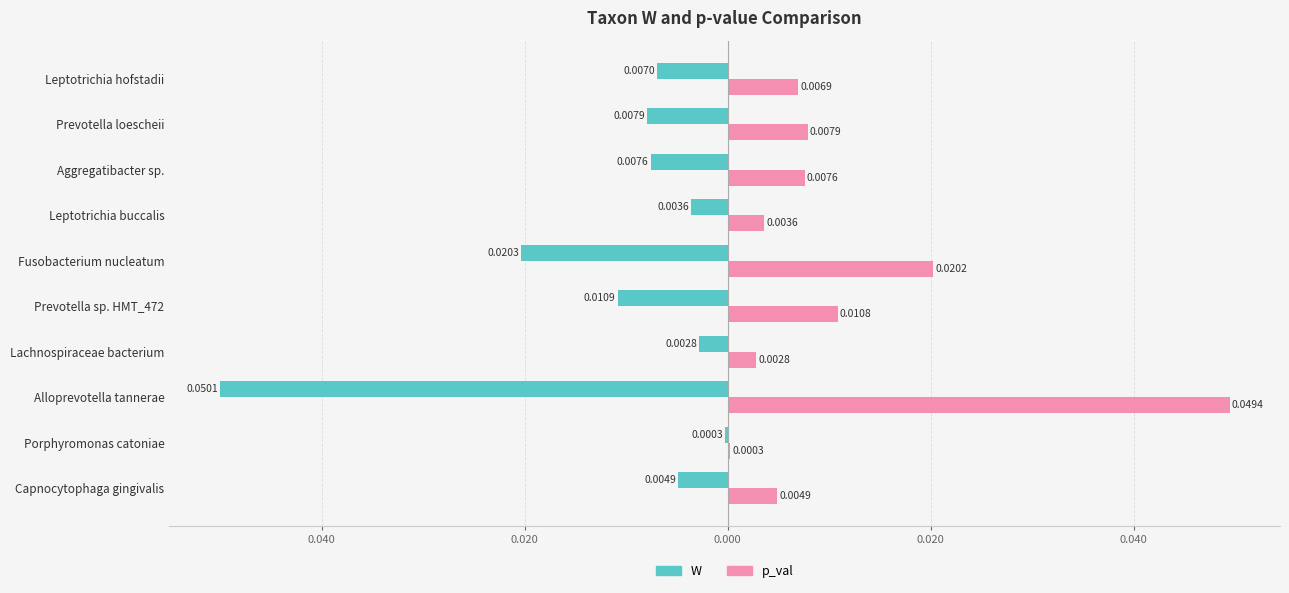

What are all the series names shown in the legend?

W, p_val